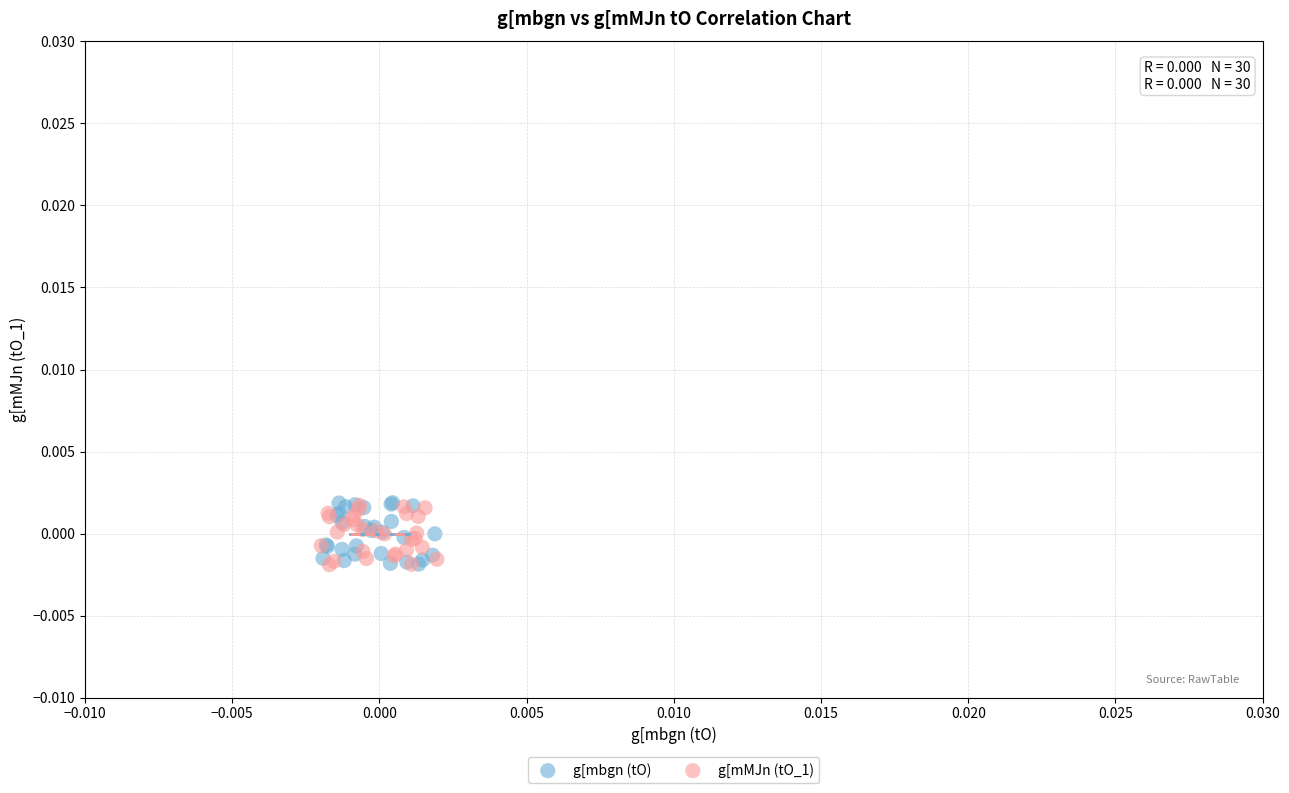

Which series has the widest spread of Y values?

g[mbgn (tO)